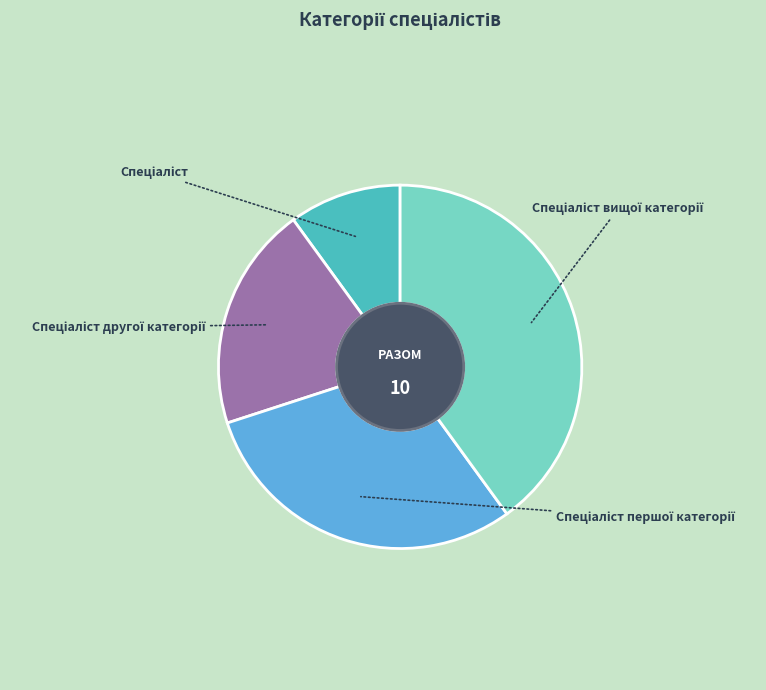

Which has a higher value, Спеціаліст першої категорії or Спеціаліст вищої категорії?

Спеціаліст вищої категорії